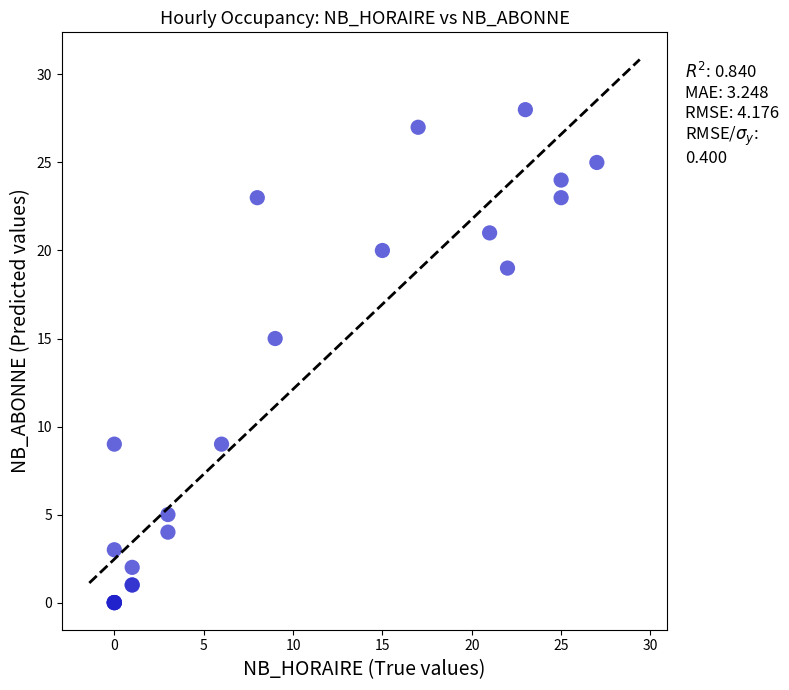

What Y value in the scatter plot is closest to 14?

15